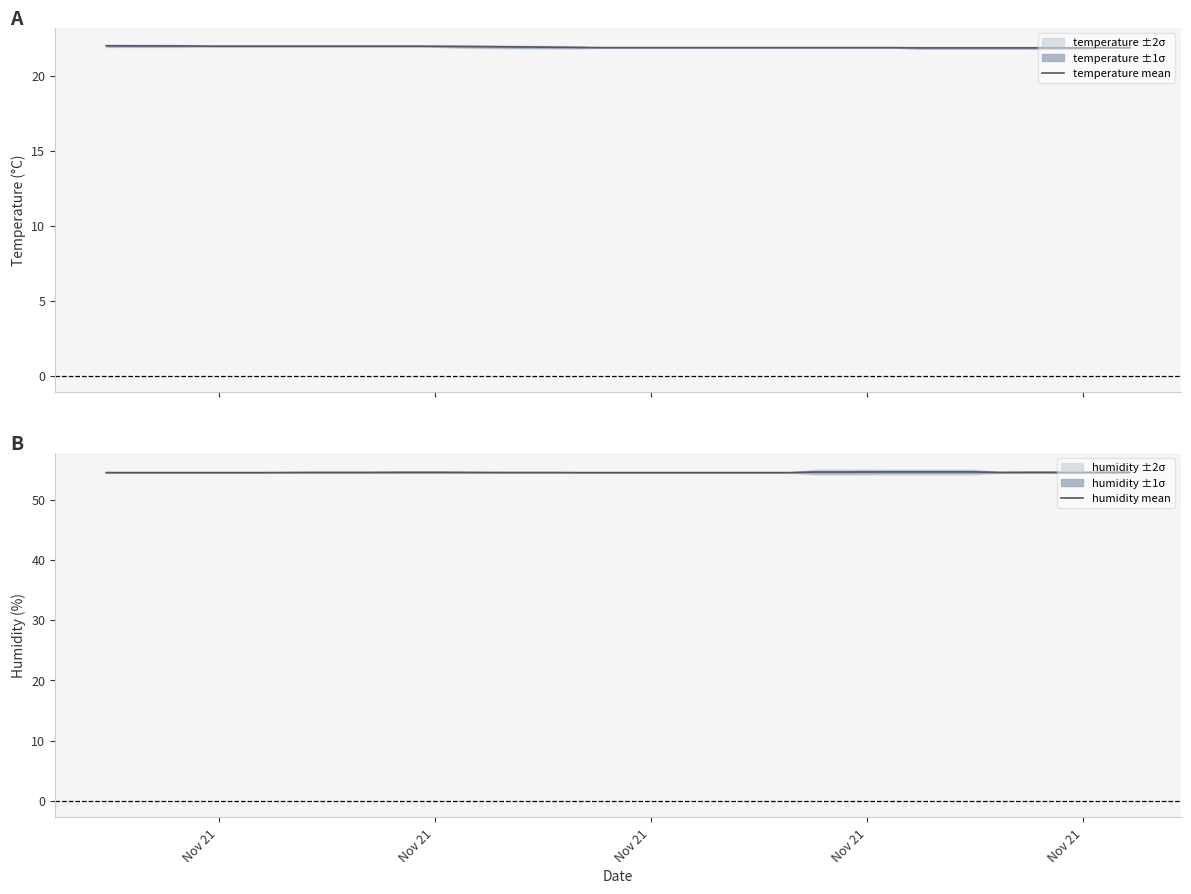

True or false: temperature mean and humidity mean intersect in this chart.

False